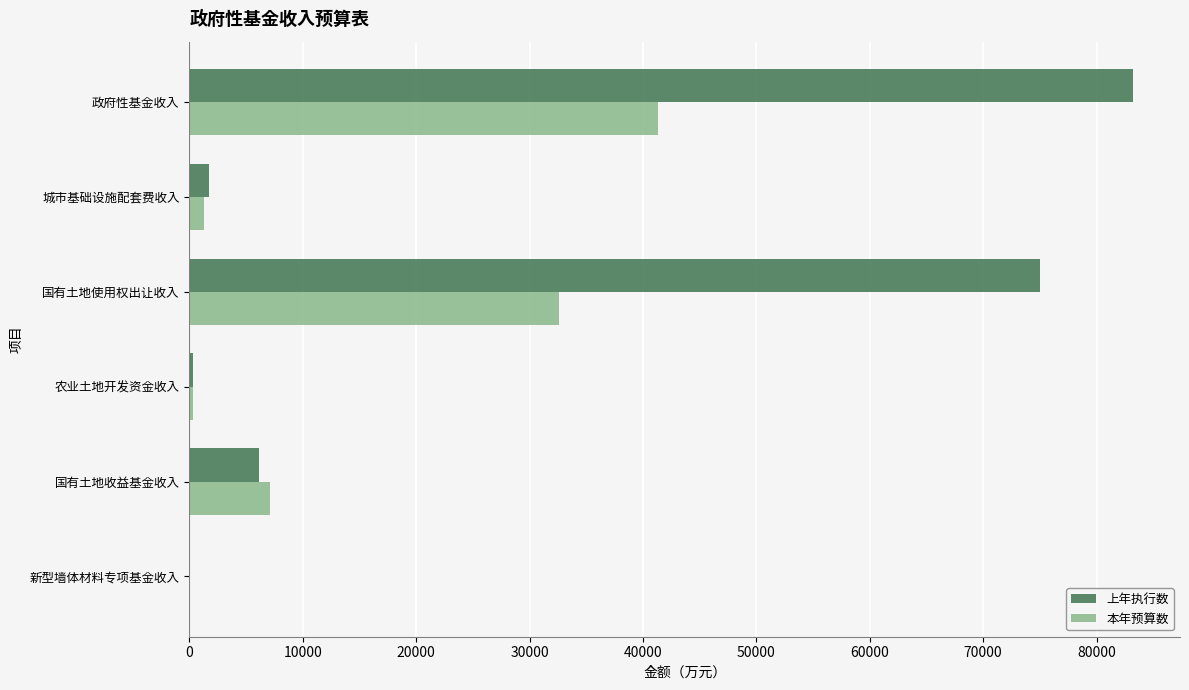

Read the 上年执行数 value at 国有土地收益基金收入.

6130.0